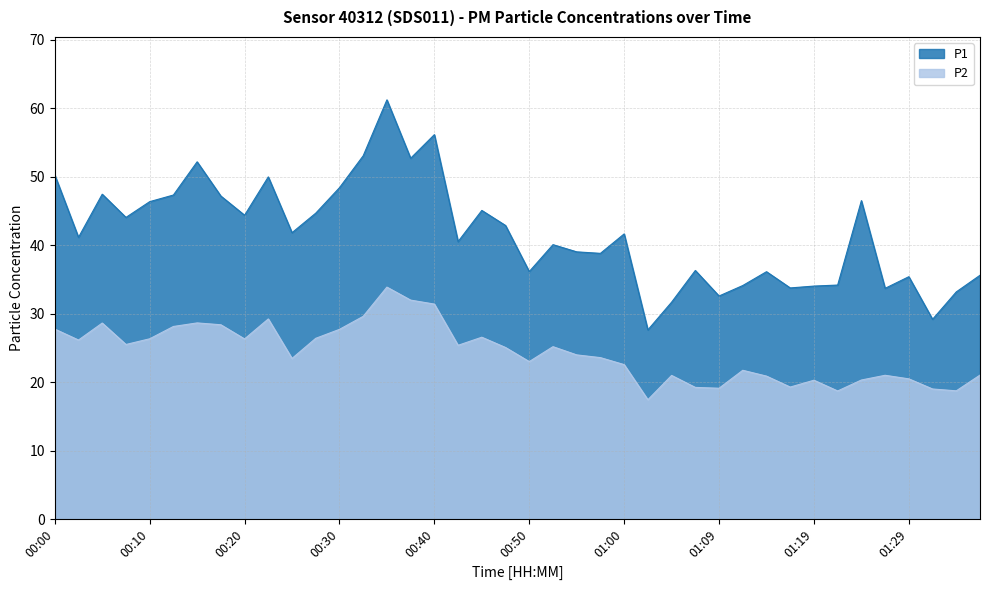

How many lines are shown in the chart?

2